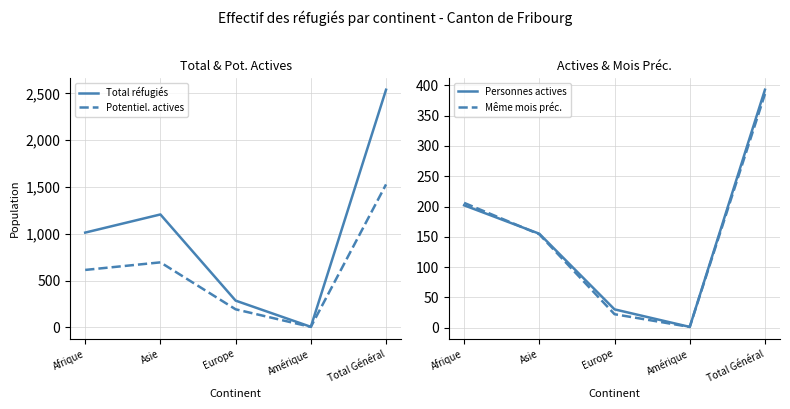

Rank the series by their maximum value, from highest to lowest.

Total réfugiés, Potentiel. actives, Personnes actives, Même mois préc.